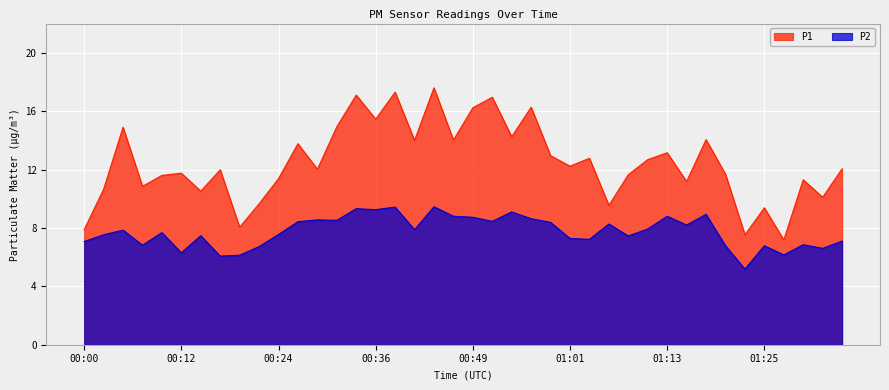

At which category does P2 reach its first local peak?

00:05